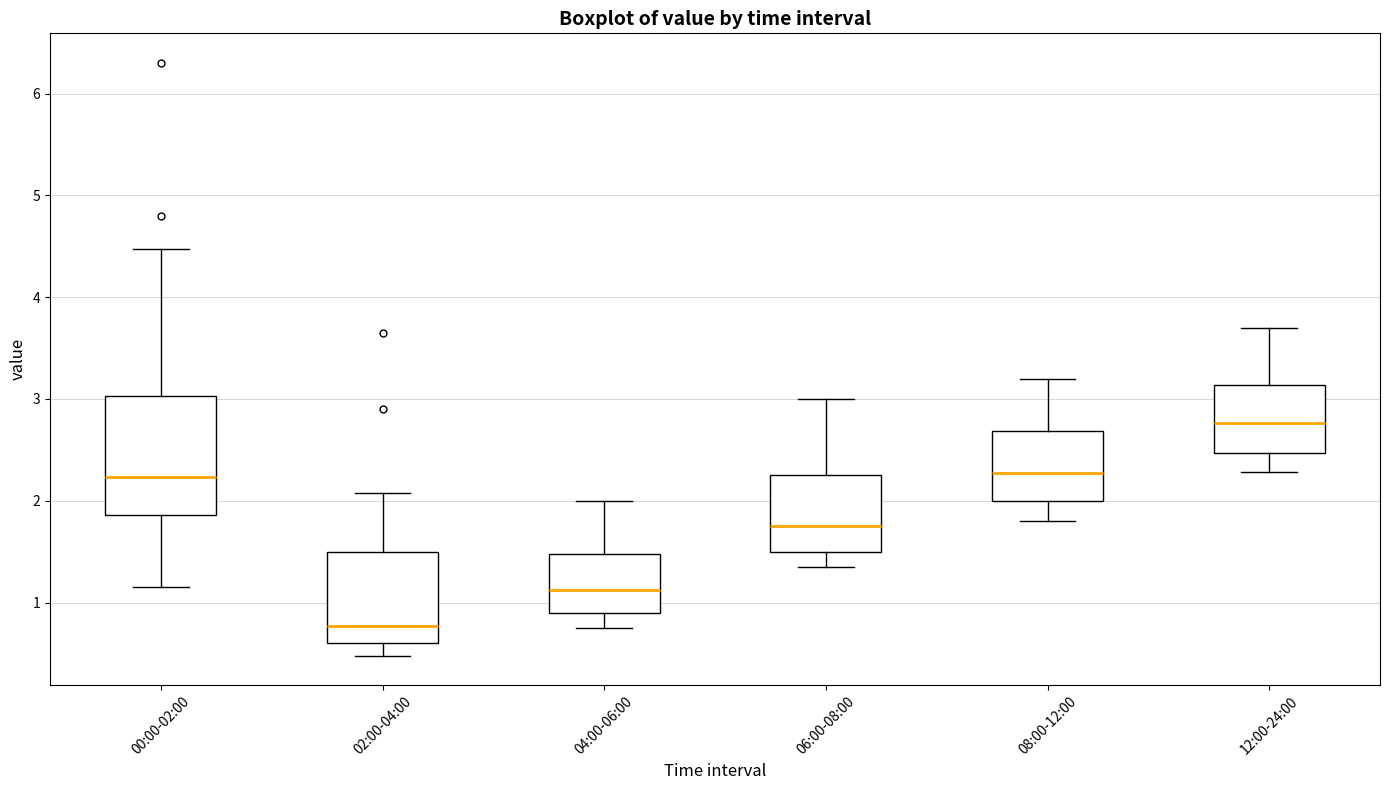

Reading left to right, read every box against the y-axis: the position of its median line, the range the box covers, and the ends of its whiskers. The values are not printed on the chart, so give them approximately, as read against the axis.

00:00-02:00: median 2.2, box 1.9 to 3.0, whiskers 1.2 to 4.5
02:00-04:00: median 0.8, box 0.6 to 1.5, whiskers 0.5 to 2.1
04:00-06:00: median 1.1, box 0.9 to 1.5, whiskers 0.8 to 2.0
06:00-08:00: median 1.8, box 1.5 to 2.3, whiskers 1.4 to 3.0
08:00-12:00: median 2.3, box 2.0 to 2.7, whiskers 1.8 to 3.2
12:00-24:00: median 2.8, box 2.5 to 3.1, whiskers 2.3 to 3.7